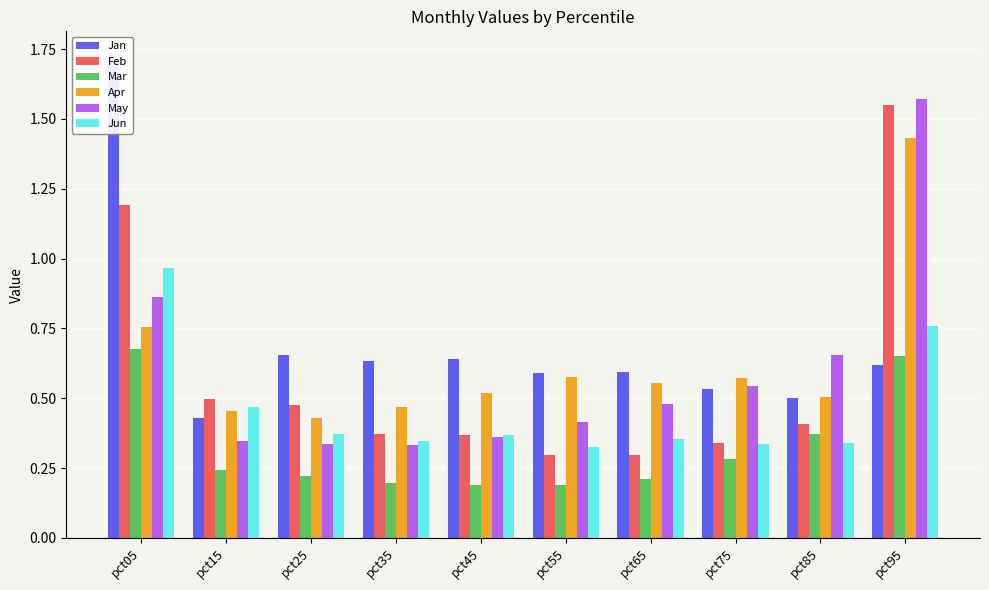

What is the difference between the Jun values at pct95 and pct65?

0.4